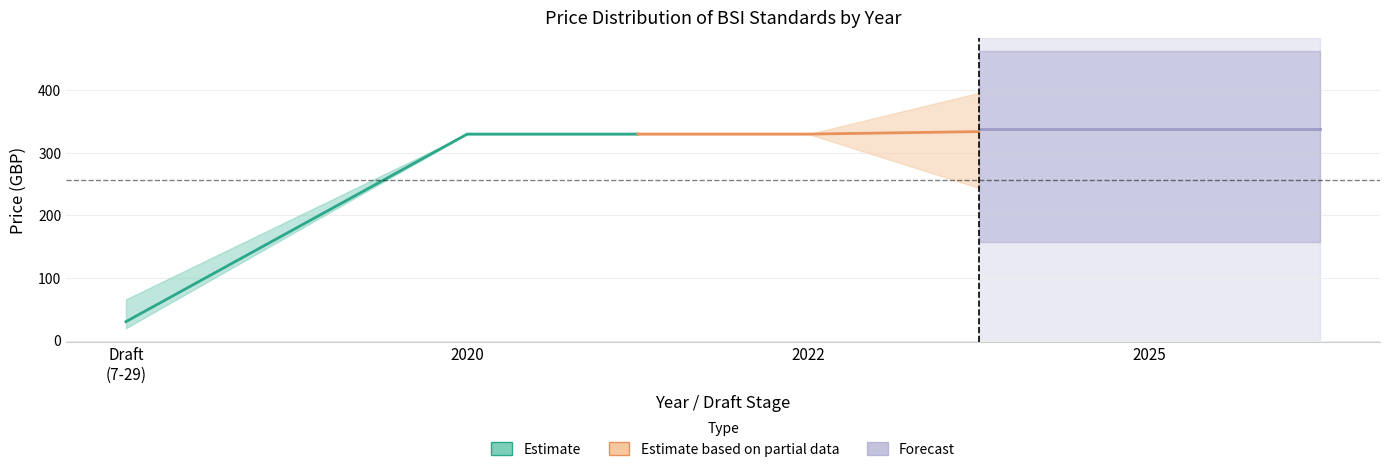

Does the chart have visible grid lines?

Yes